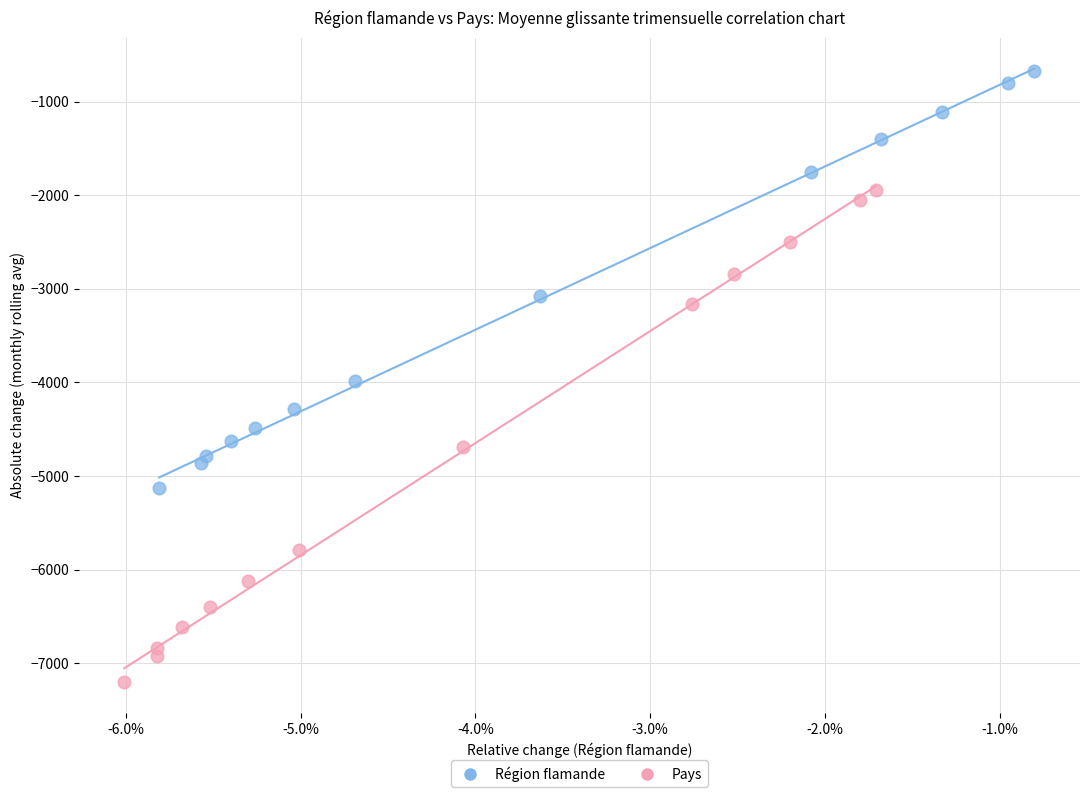

Which series has the largest Y range (max minus min)?

Pays